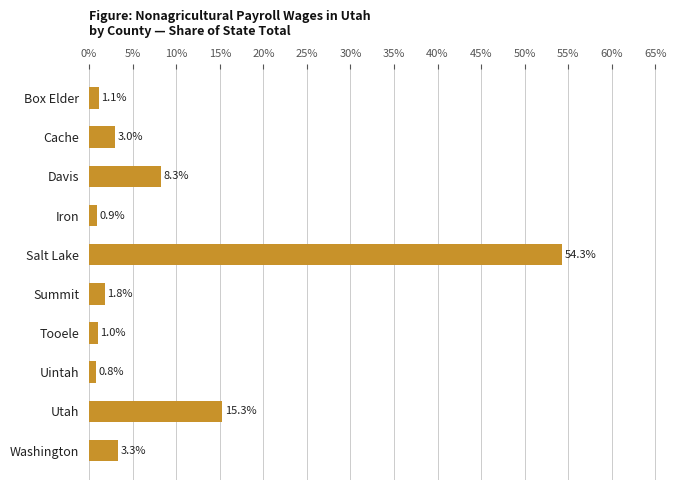

What is the value of the 7th bar from the top?

1.0